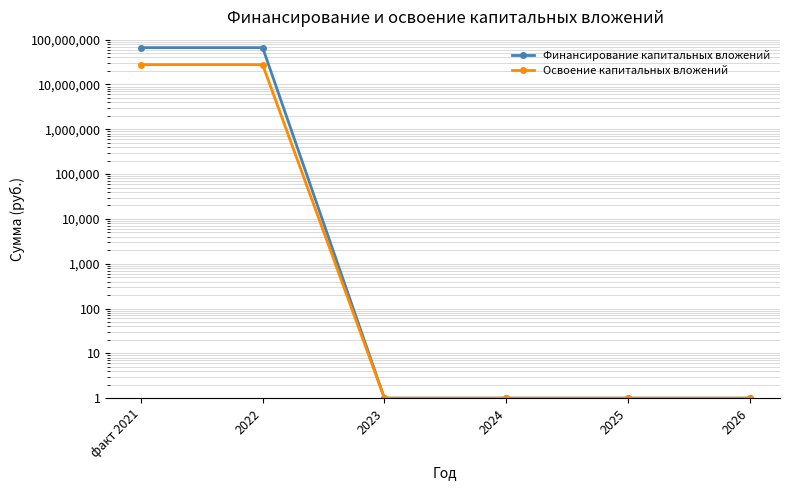

What is the sum of the Освоение капитальных вложений values at 2026 and 2024?

2